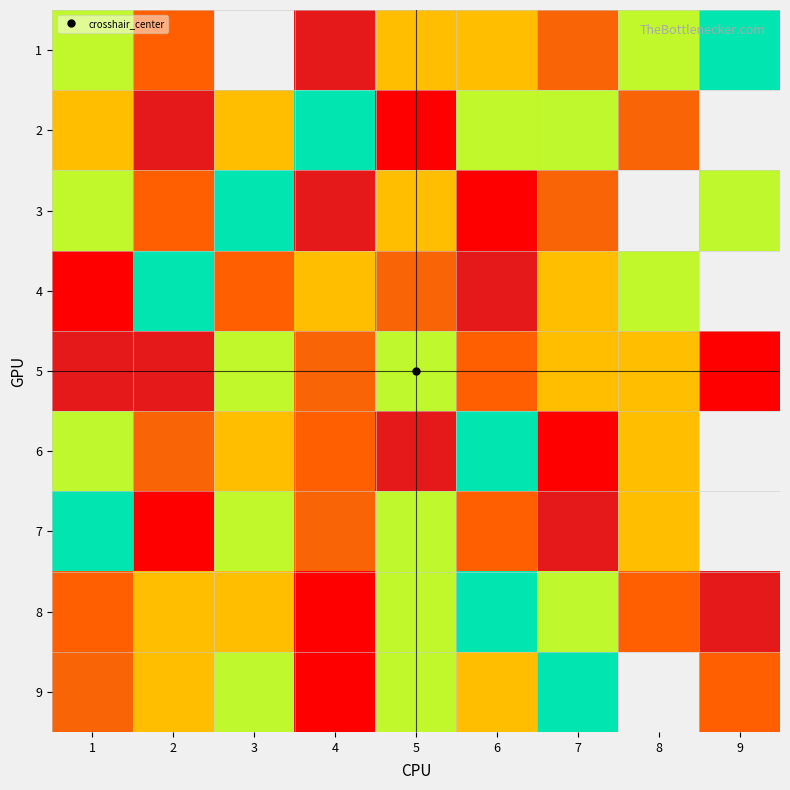

Which series has the largest total across all categories?

5